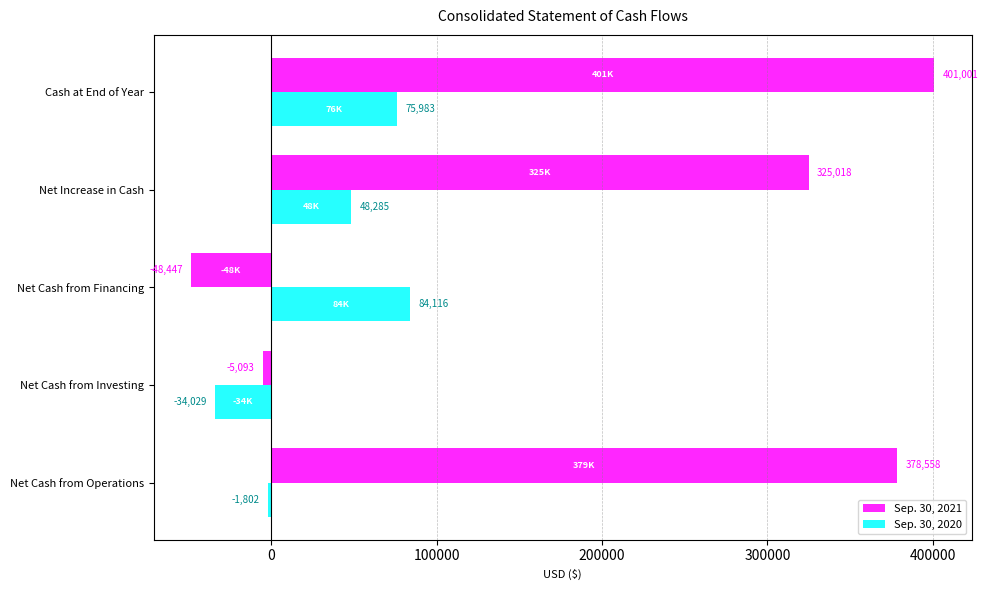

What is the total value across all series at Net Cash from Operations?

376756